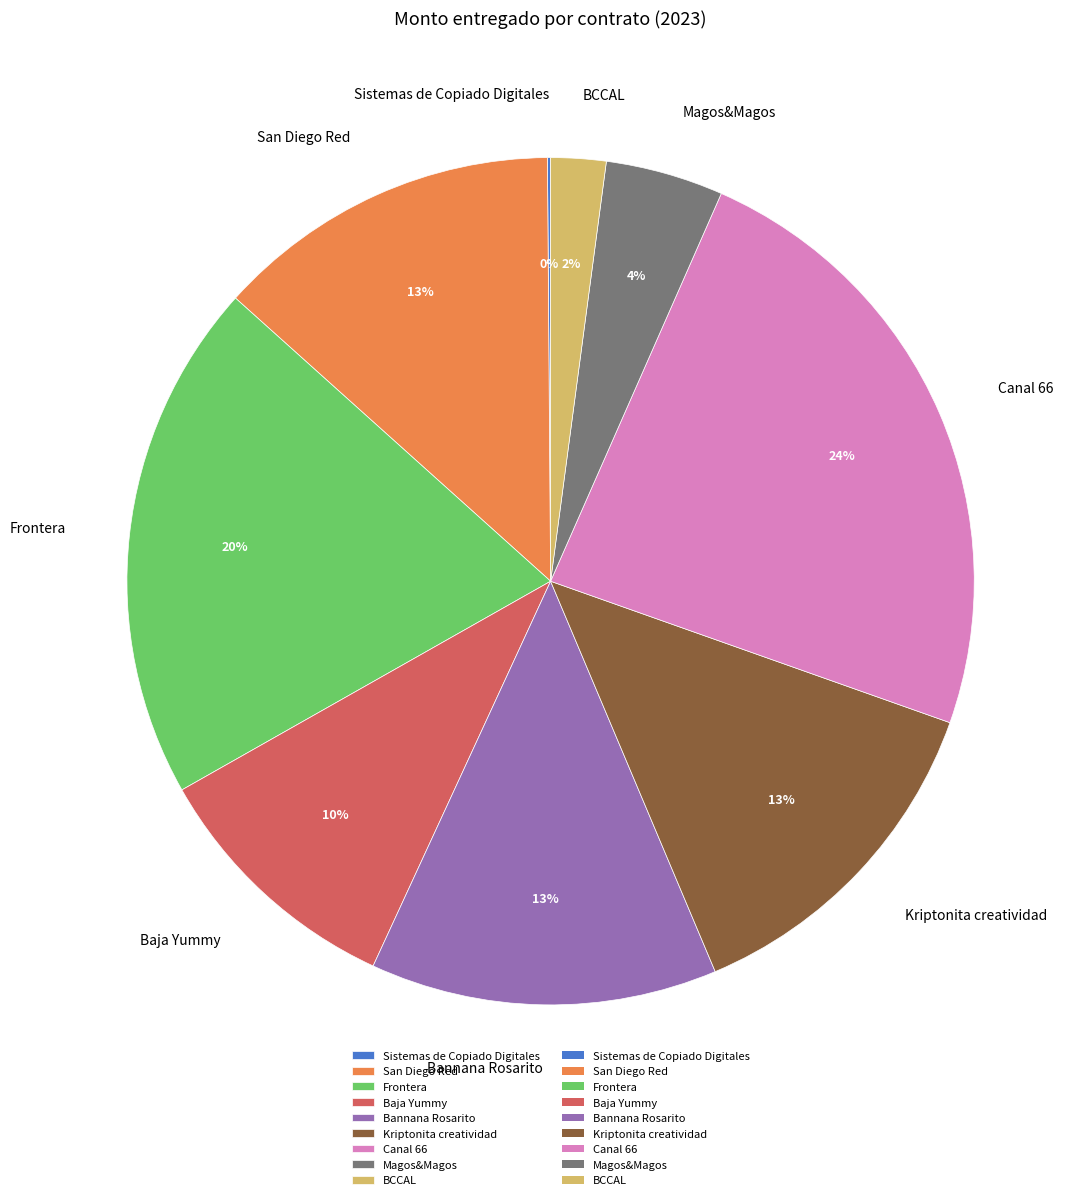

Which category has the biggest portion of the pie?

Canal 66